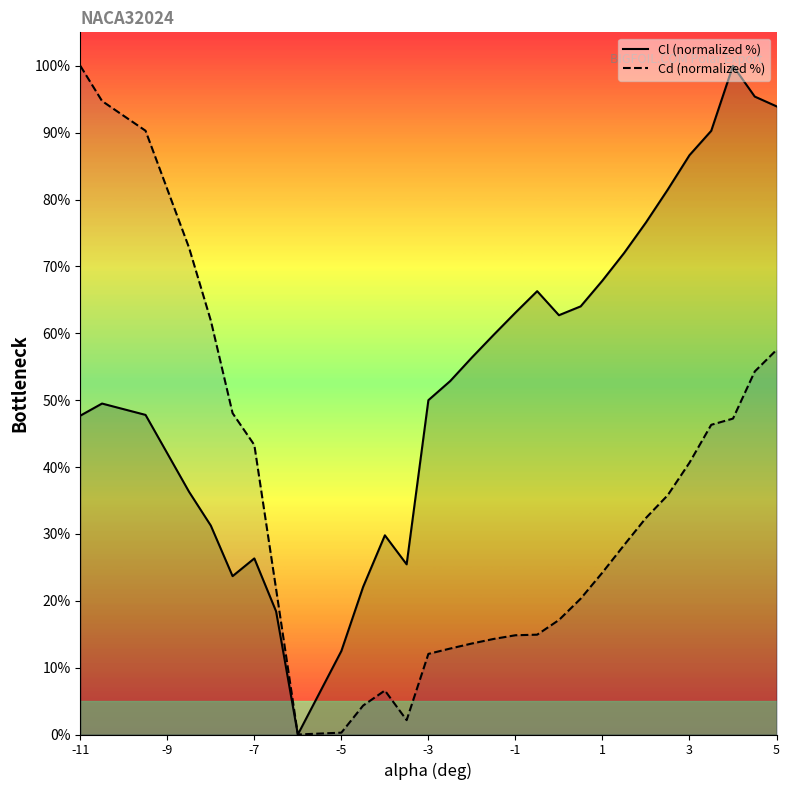

What is the sum of all Cd (normalized %) values?

1032.9